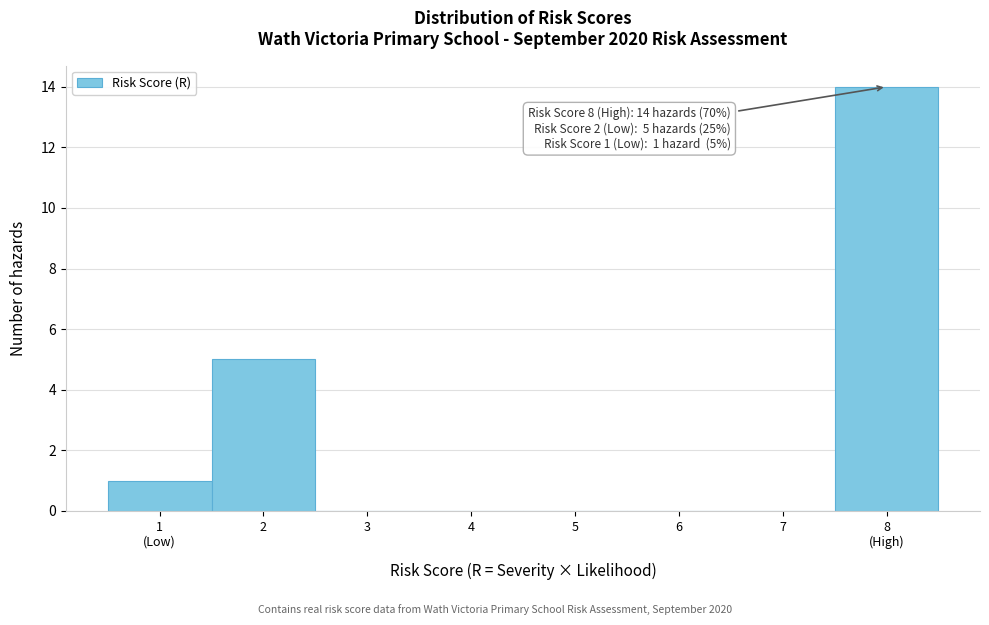

What is the maximum value shown in the chart?

14